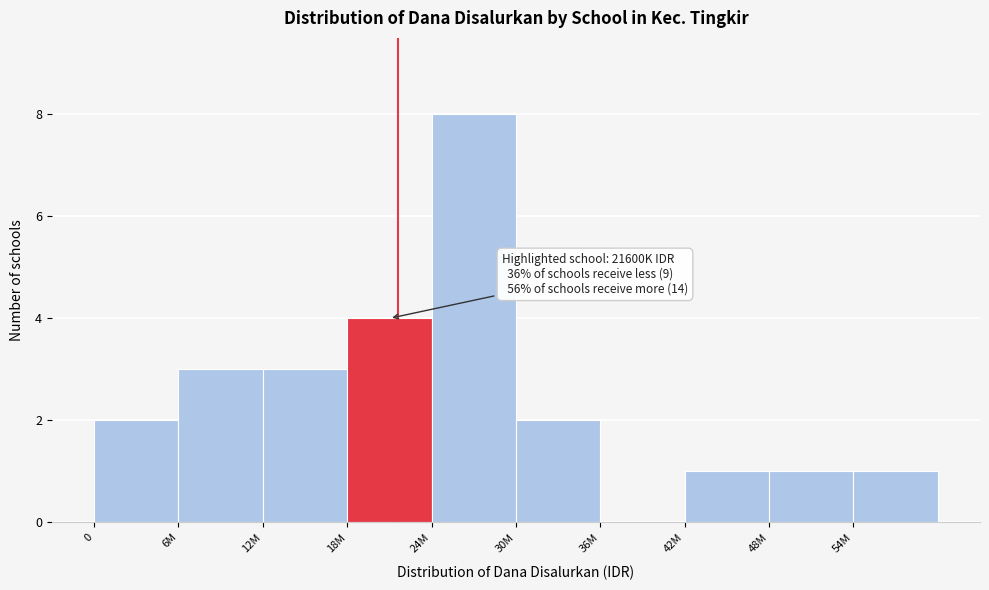

Reading left to right, list all the values displayed in this chart.

0=2	6M=3	12M=3	18M=4	24M=8	30M=2	36M=0	42M=1	48M=1	54M=1